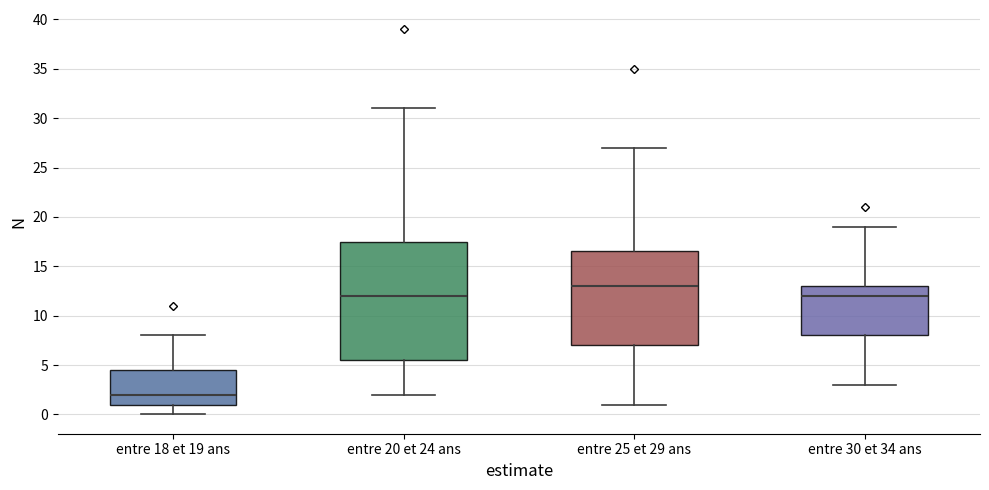

Reading left to right, read every box against the y-axis: the position of its median line, the range the box covers, and the ends of its whiskers. The values are not printed on the chart, so give them approximately, as read against the axis.

entre 18 et 19 ans: median 2.0, box 1.0 to 4.5, whiskers 0.0 to 8.0
entre 20 et 24 ans: median 12.0, box 5.5 to 17.5, whiskers 2.0 to 31.0
entre 25 et 29 ans: median 13.0, box 7.0 to 16.5, whiskers 1.0 to 27.0
entre 30 et 34 ans: median 12.0, box 8.0 to 13.0, whiskers 3.0 to 19.0